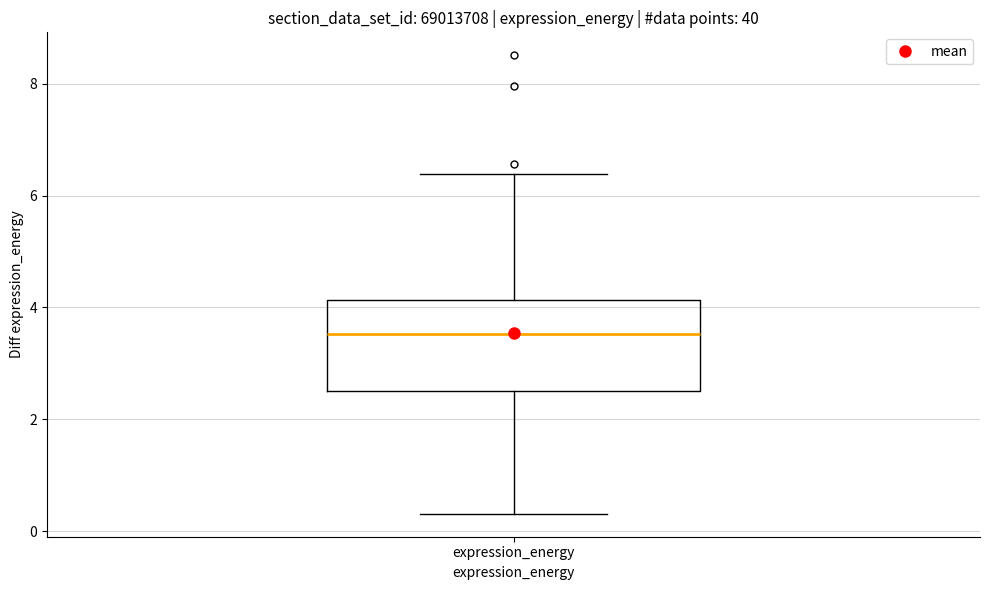

Transcribe this box plot: give where the median line is, the range the box spans, and where the two whiskers end, as read against the y-axis. The values are not printed on the chart, so give them approximately, as read against the axis.

median 3.6, box 2.6 to 4.2, whiskers 0.4 to 6.4